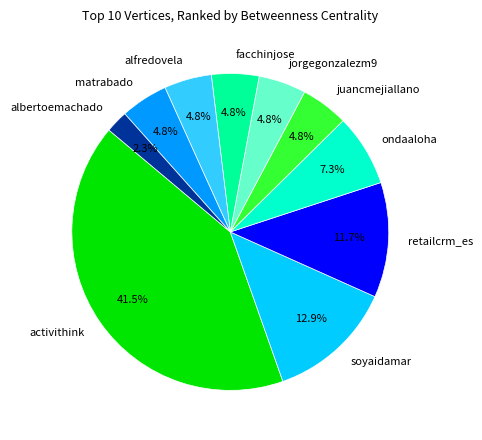

Count the number of slices in the pie.

10